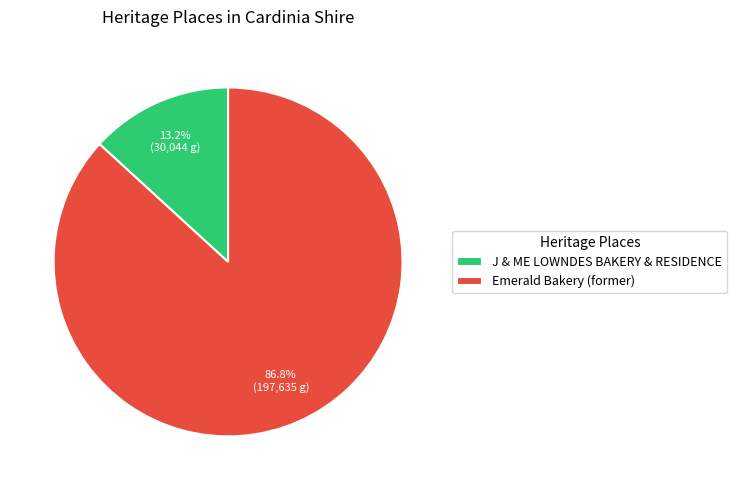

Is it true that Emerald Bakery (former) is 94% of the pie?

False